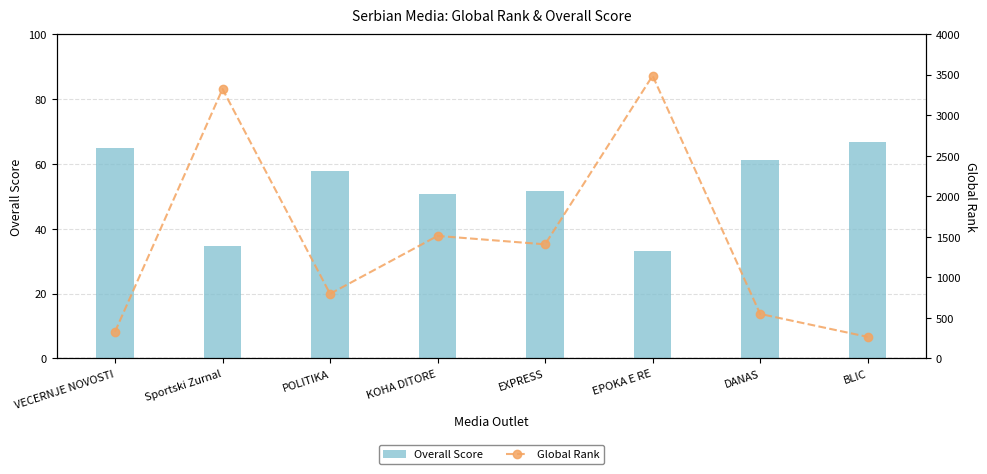

Rank the series by their average value, from lowest to highest.

Overall Score, Global Rank